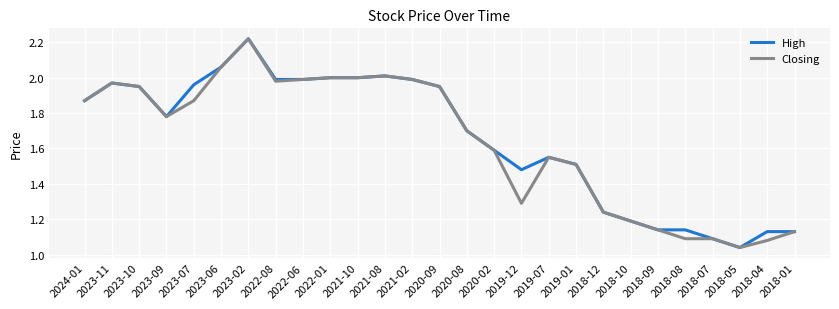

At which label is High closest to 1?

2018-05